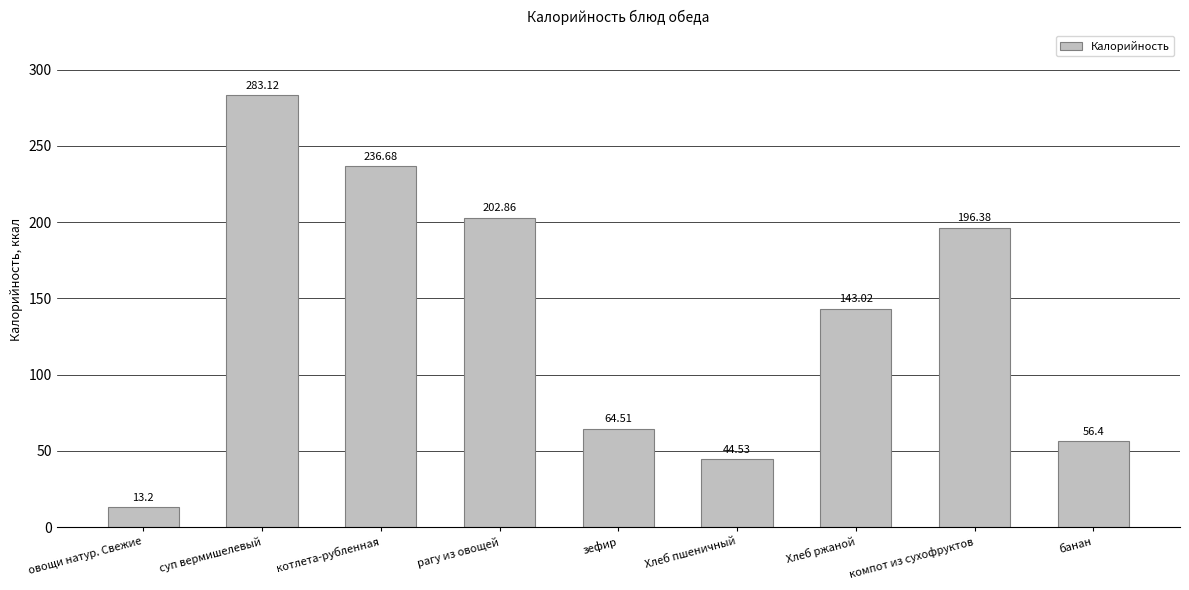

What is the change in value from овощи натур. Свежие to рагу из овощей?

+189.7